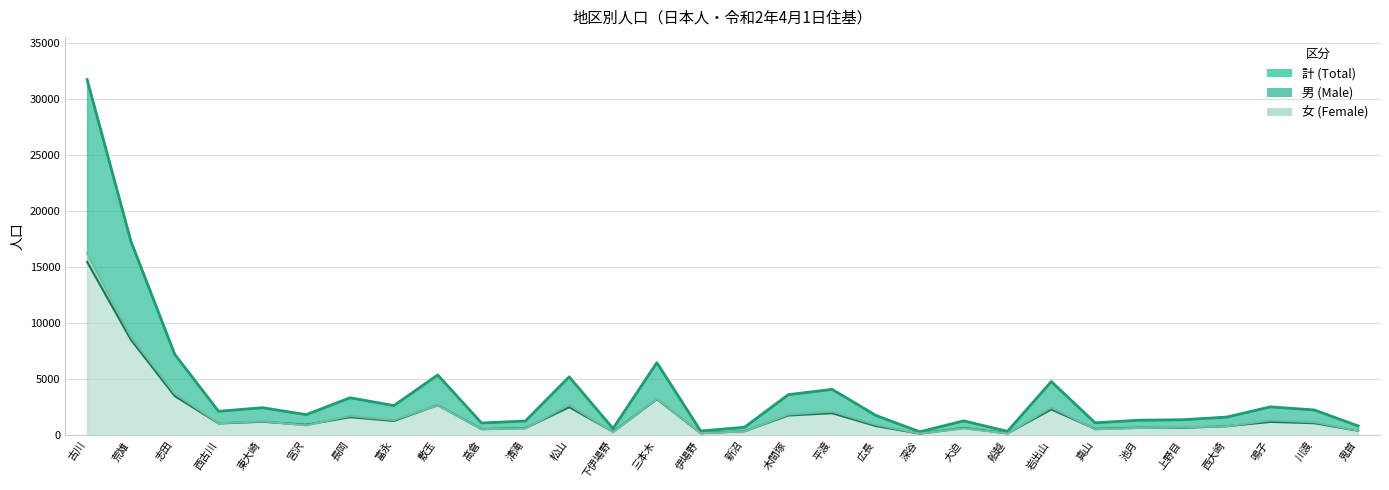

How many categories are shown in the chart?

30